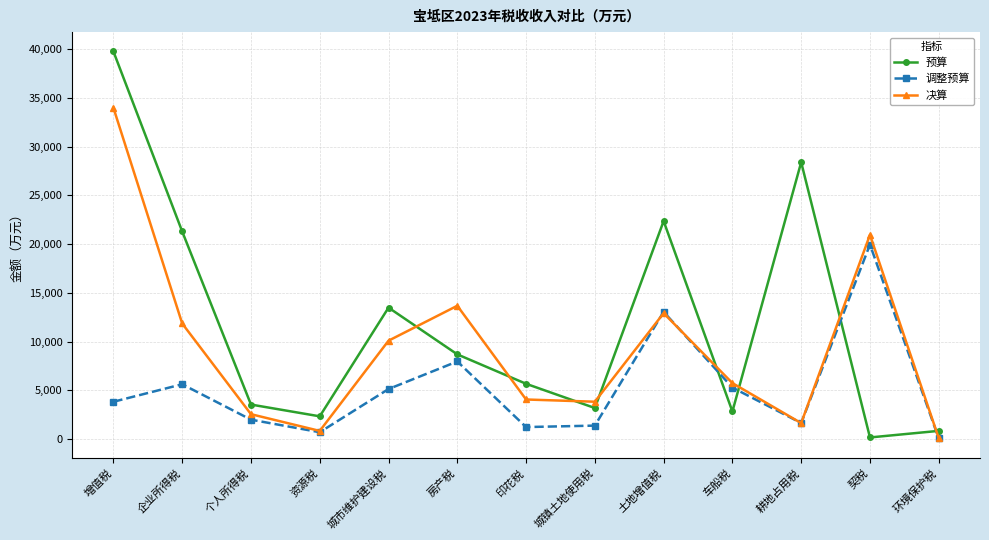

True or false: 预算 has a value of 3195.0 at 城镇土地使用税.

True